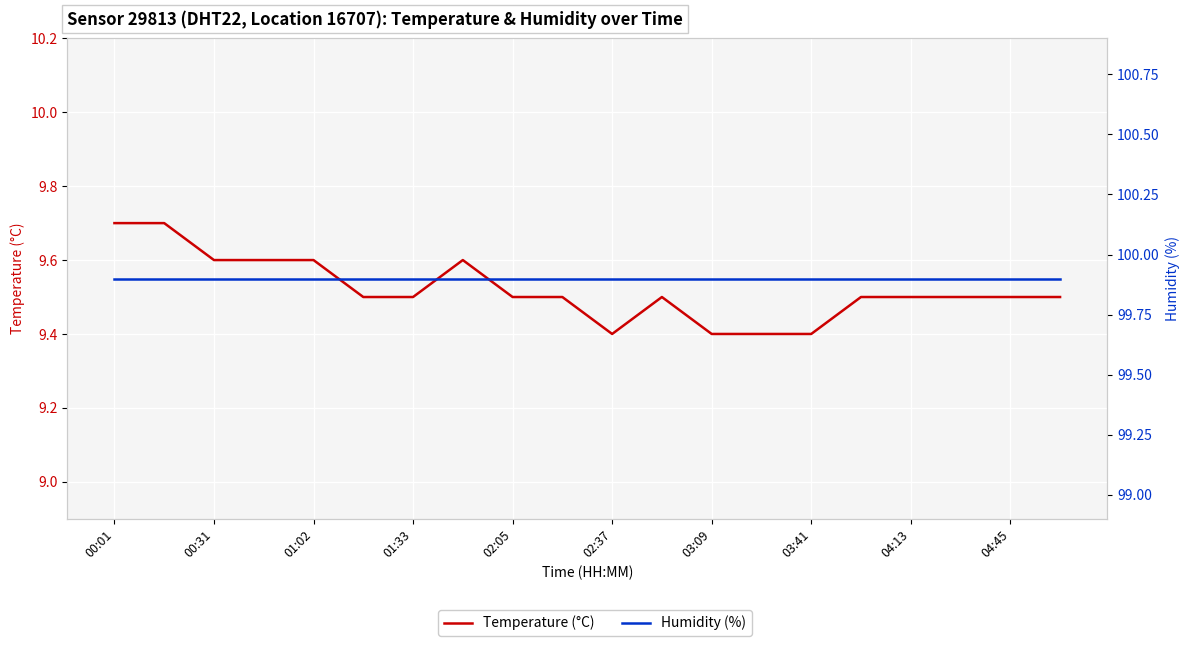

What are all the series names shown in the legend?

Temperature (°C), Humidity (%)